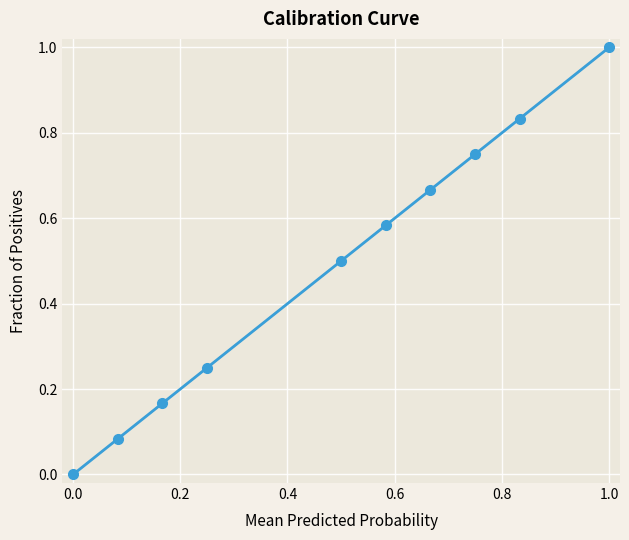

True or false: the data has more than 2 interior local peaks.

False